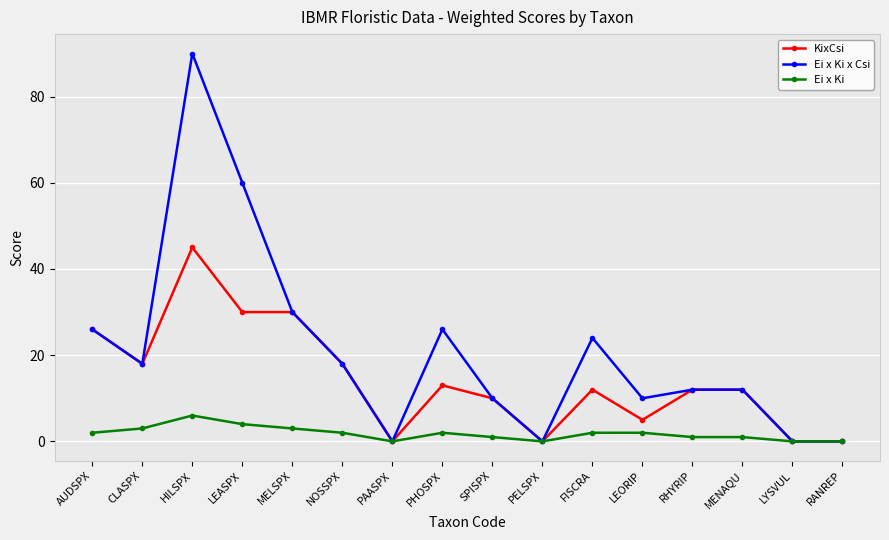

What is the difference between the highest and lowest values at FISCRA?

22